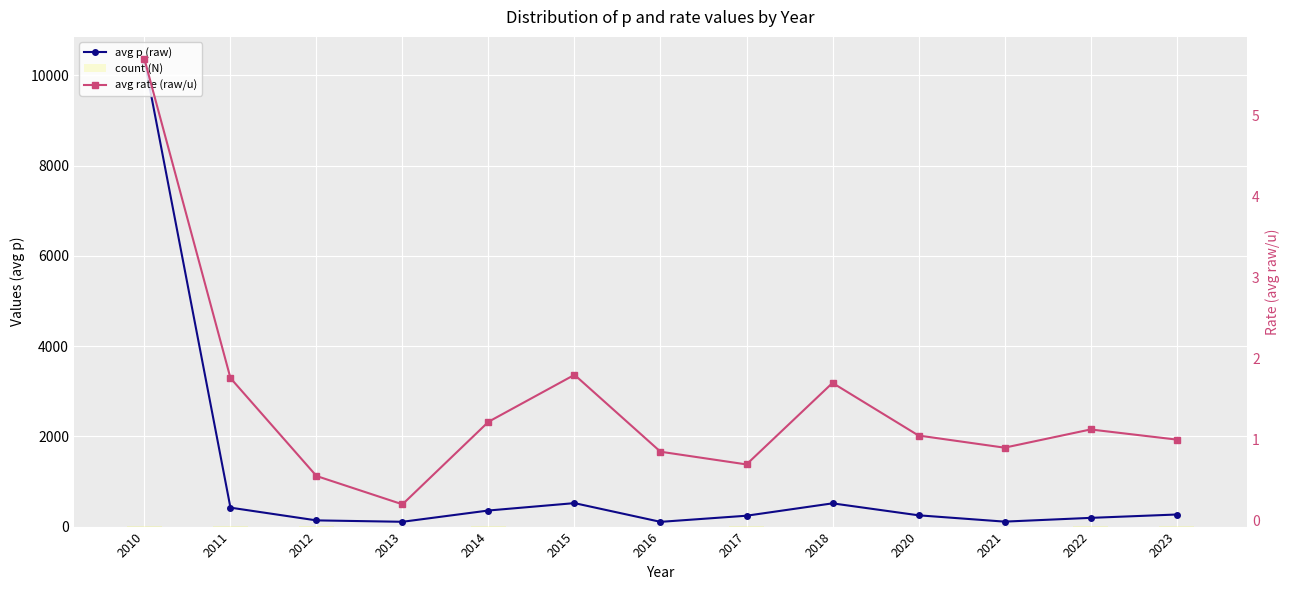

Are the bars horizontal?

No